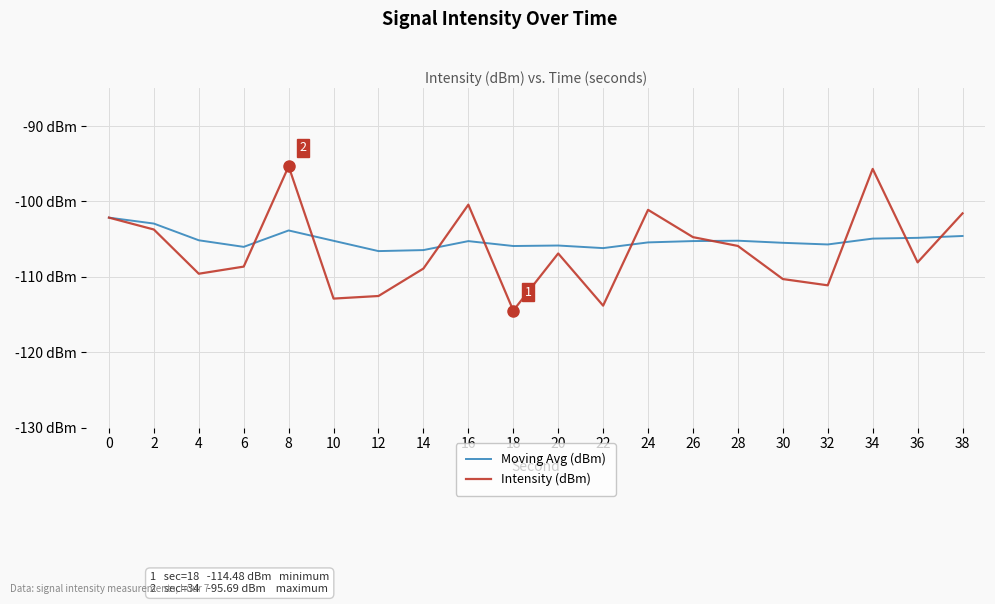

True or false: Moving Avg (dBm) and Intensity (dBm) cross at least once.

True